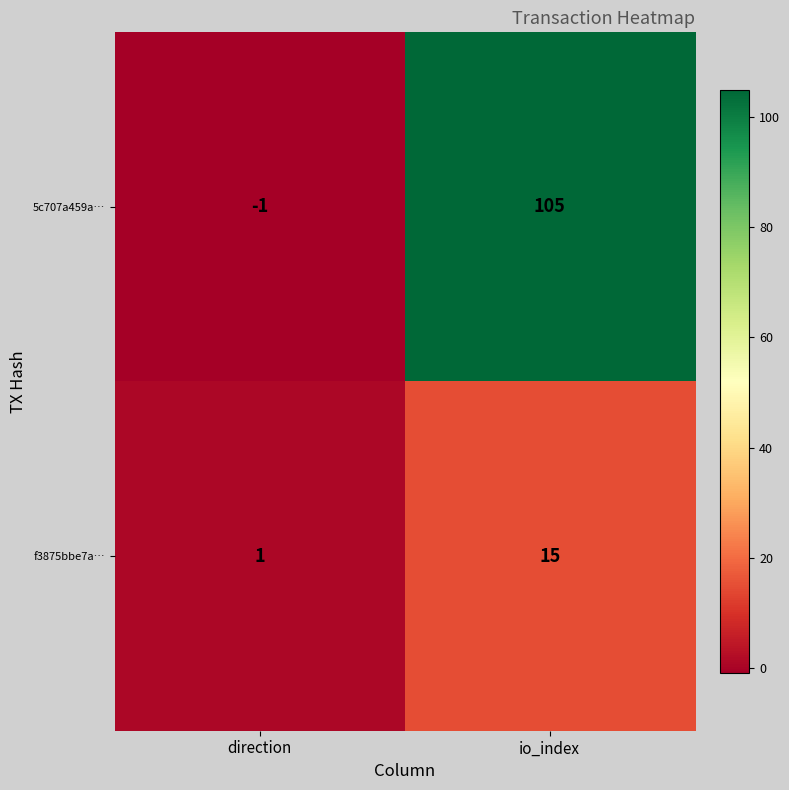

List the series in order of their peak value, lowest first.

f3875bbe7a…, 5c707a459a…